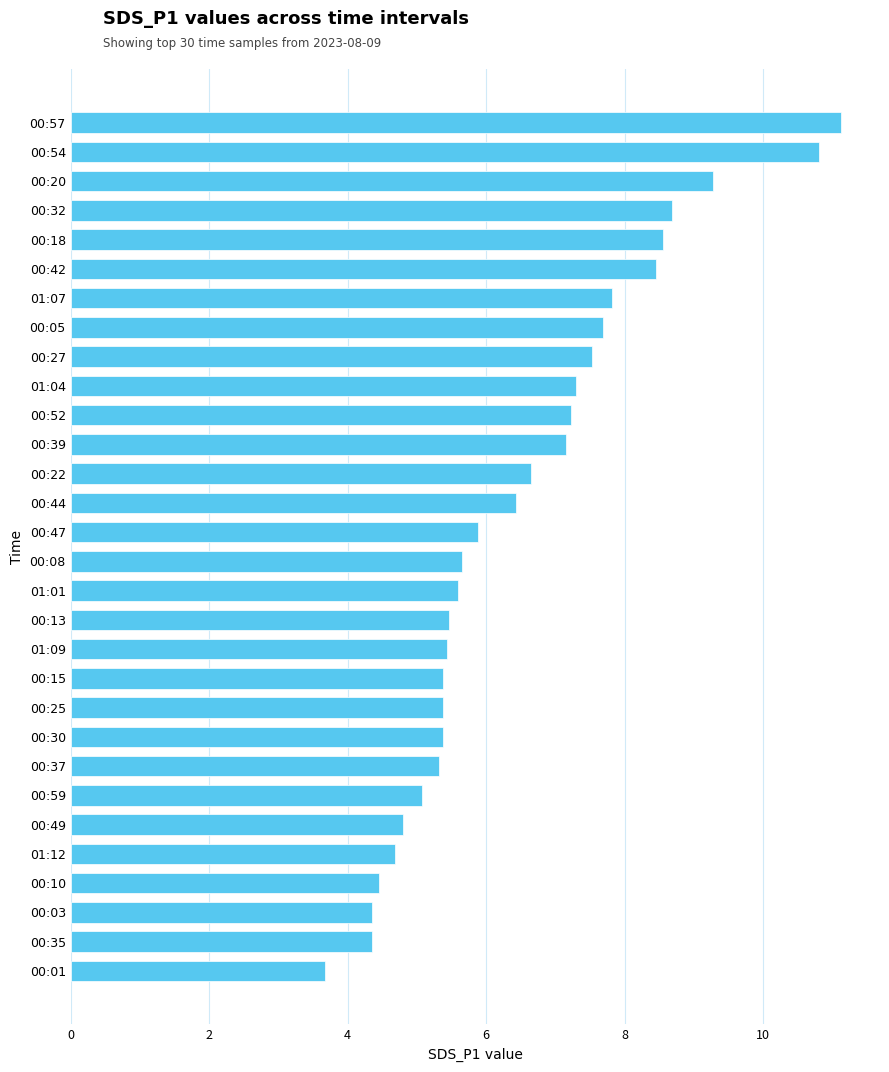

What is the change in value from 01:09 to 00:01?

-1.8